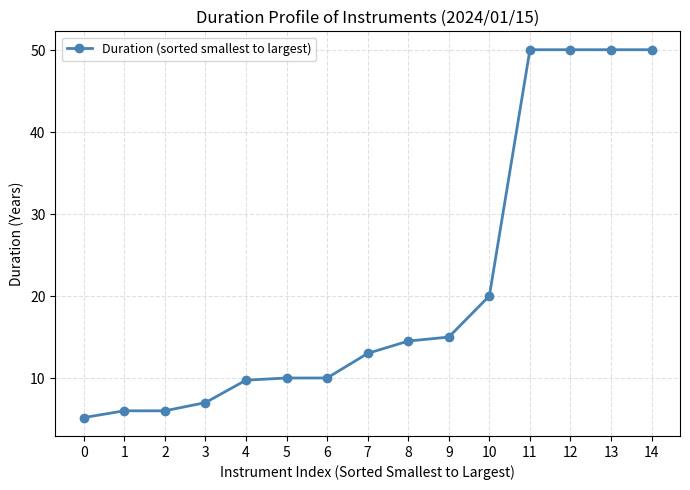

Reading left to right, what are all the values shown in this chart?

0=5.2	1=6.0	2=6.0	3=7.0	4=9.7	5=10.0	6=10.0	7=13.0	8=14.5	9=15.0	10=20.0	11=50.0	12=50.0	13=50.0	14=50.0